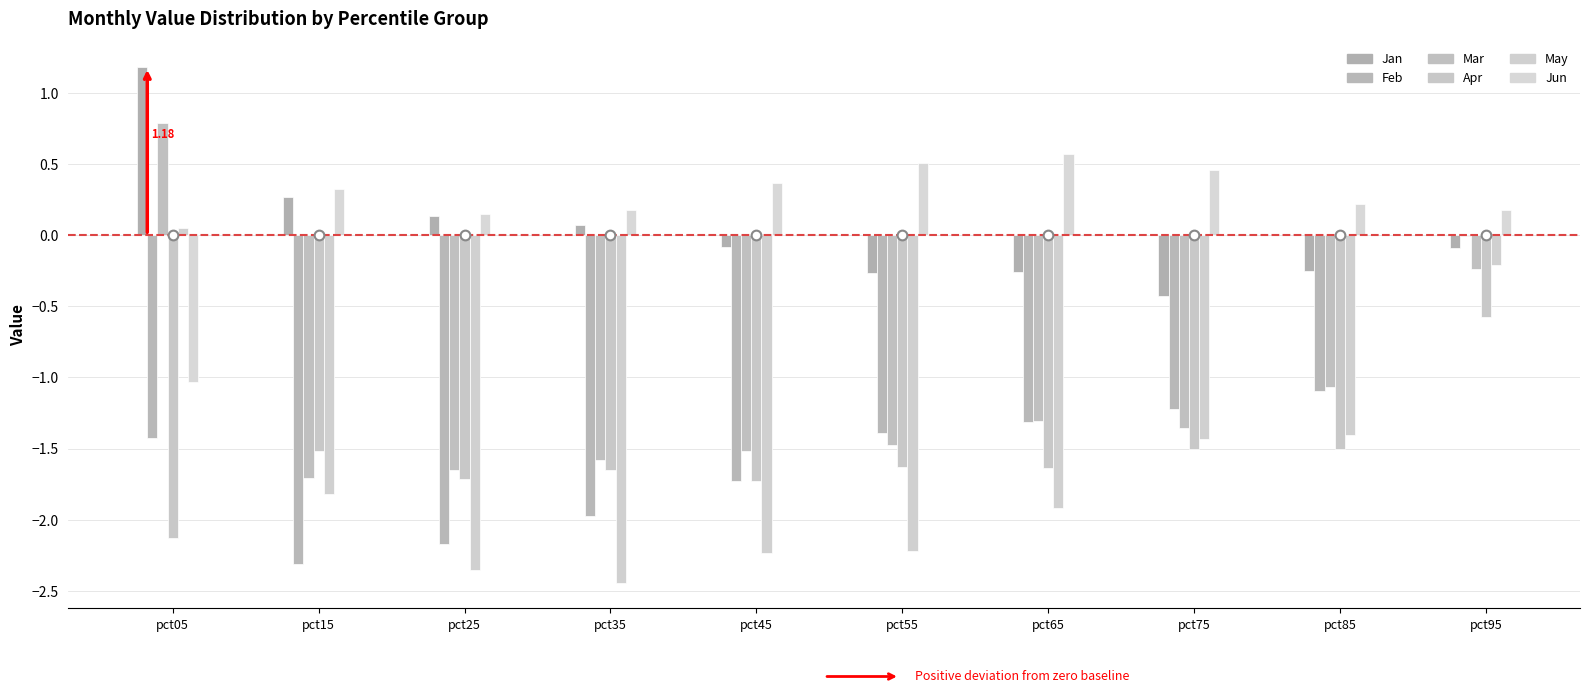

Which category has the lowest value across all series?

pct35